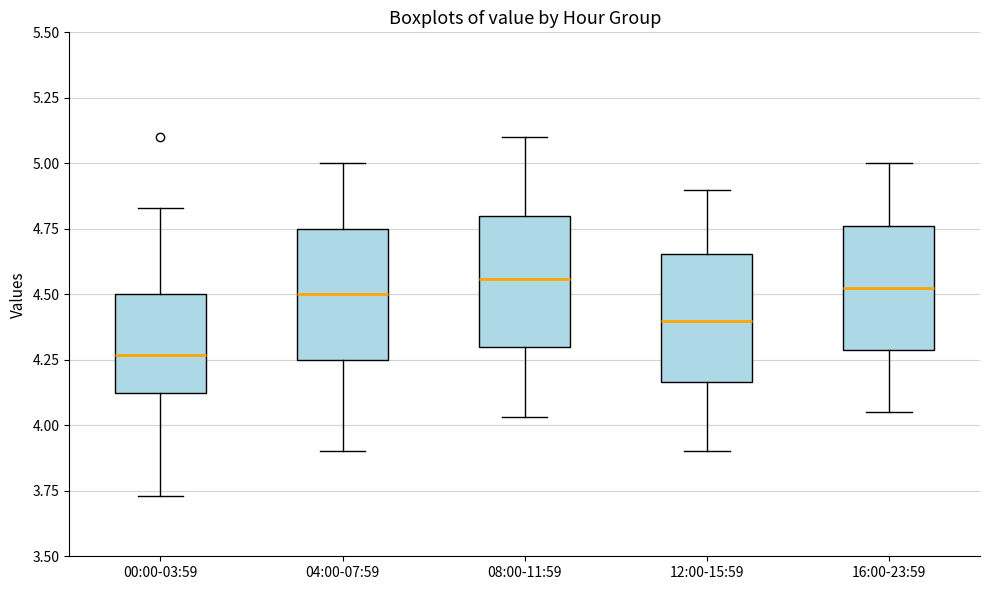

Reading left to right, read every box against the y-axis: the position of its median line, the range the box covers, and the ends of its whiskers. The values are not printed on the chart, so give them approximately, as read against the axis.

00:00-03:59: median 4.25, box 4.10 to 4.50, whiskers 3.75 to 4.85
04:00-07:59: median 4.50, box 4.25 to 4.75, whiskers 3.90 to 5.00
08:00-11:59: median 4.55, box 4.30 to 4.80, whiskers 4.05 to 5.10
12:00-15:59: median 4.40, box 4.15 to 4.65, whiskers 3.90 to 4.90
16:00-23:59: median 4.55, box 4.30 to 4.75, whiskers 4.05 to 5.00